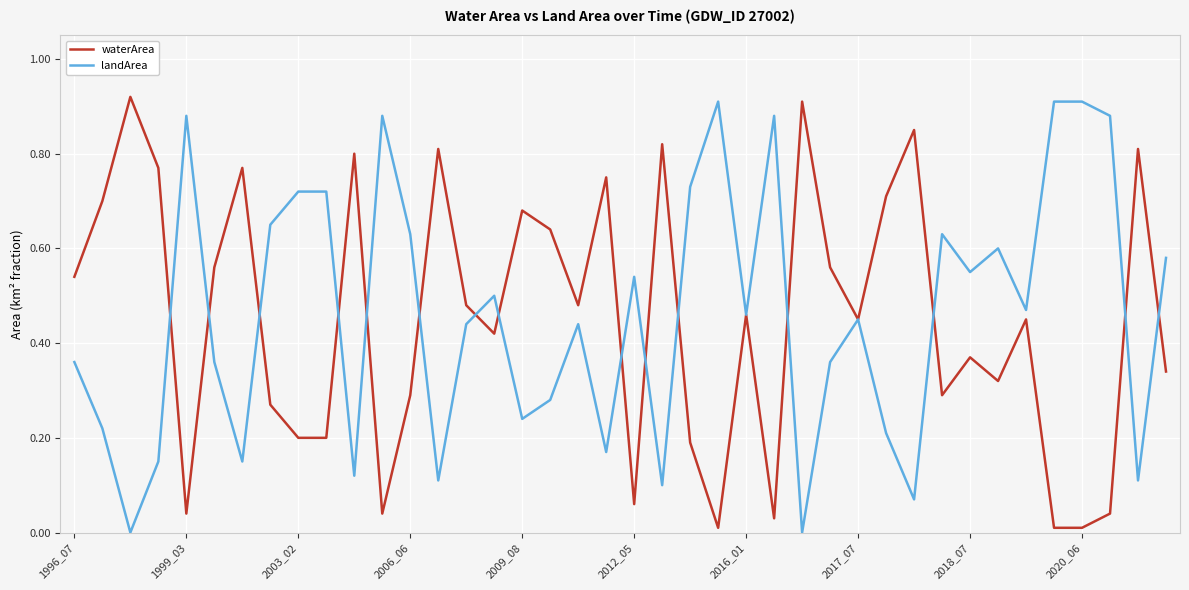

What is the highest value of the waterArea series?

0.9